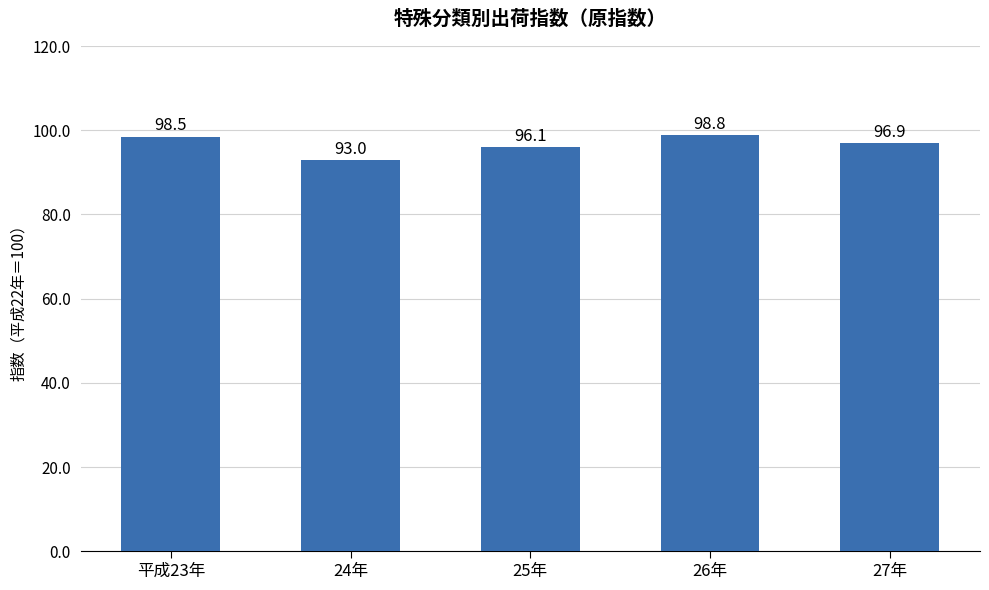

What is the change in value from 25年 to 26年?

+2.7